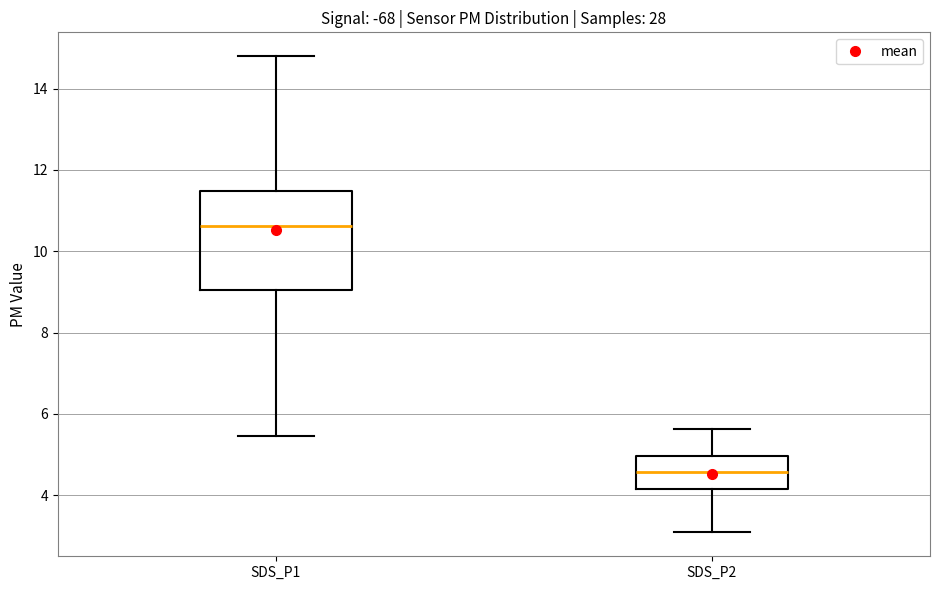

Reading left to right, transcribe this box plot: for each box, give where its median line is, the range the box spans, and where its two whiskers end, as read against the y-axis. The values are not printed on the chart, so give them approximately, as read against the axis.

SDS_P1: median 10.6, box 9.0 to 11.4, whiskers 5.4 to 14.8
SDS_P2: median 4.6, box 4.2 to 5.0, whiskers 3.0 to 5.6